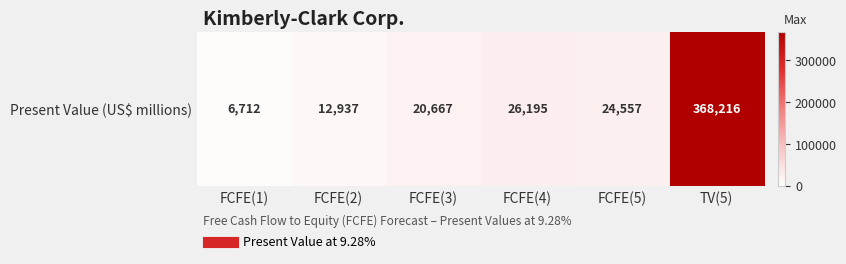

List the labels in order of value, largest first.

TV(5), FCFE(4), FCFE(5), FCFE(3), FCFE(2), FCFE(1)